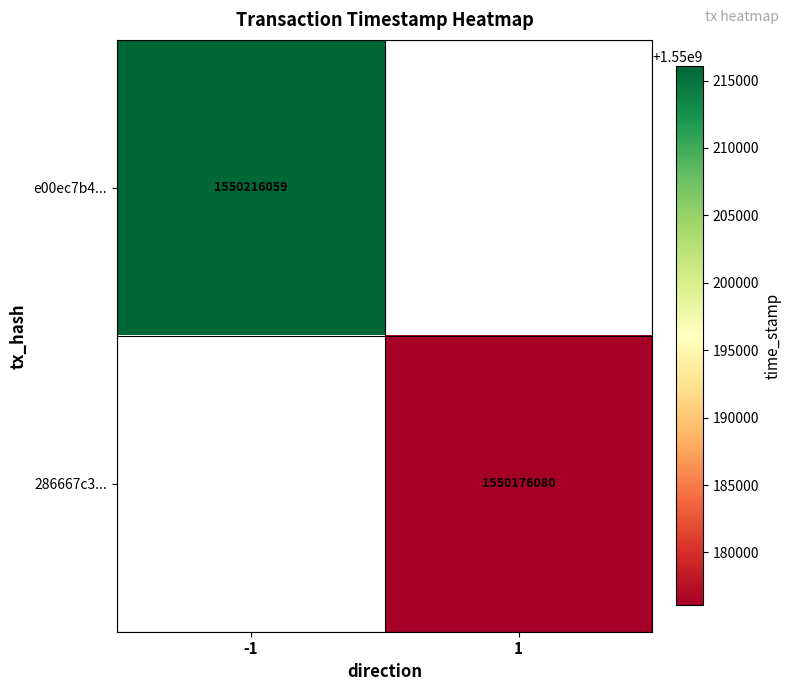

The value of 286667c3... at 1 is 809965514. True or false?

False